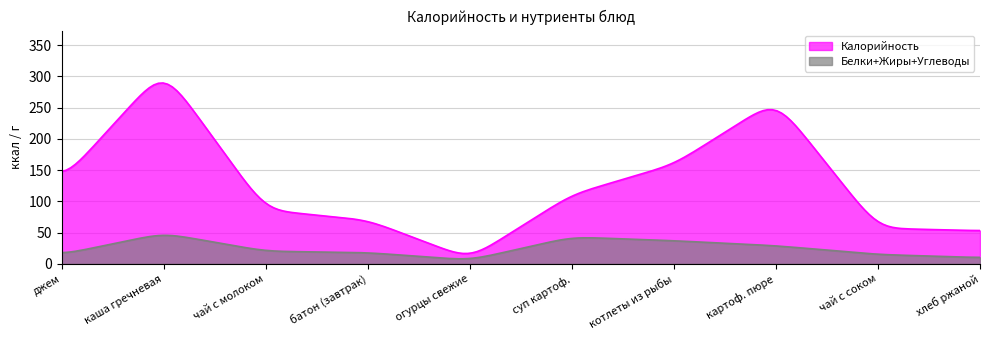

Which series has the widest spread of values?

Калорийность